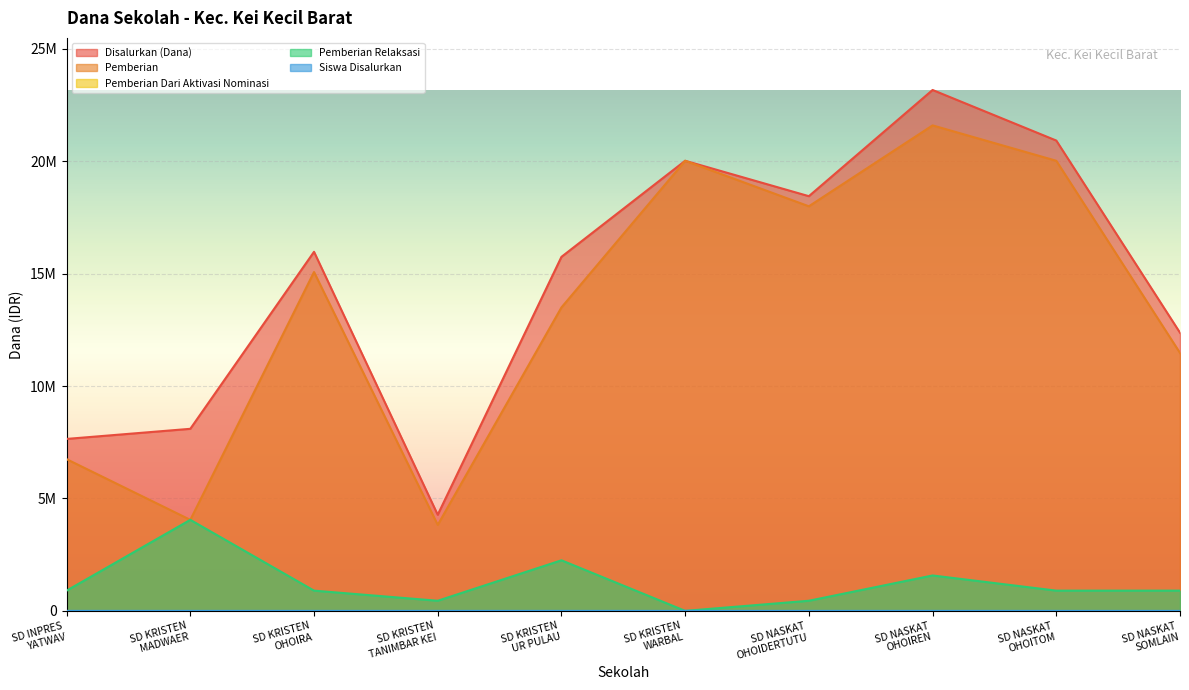

The value of Pemberian Relaksasi at SD KRISTEN
UR PULAU is 3103394. True or false?

False